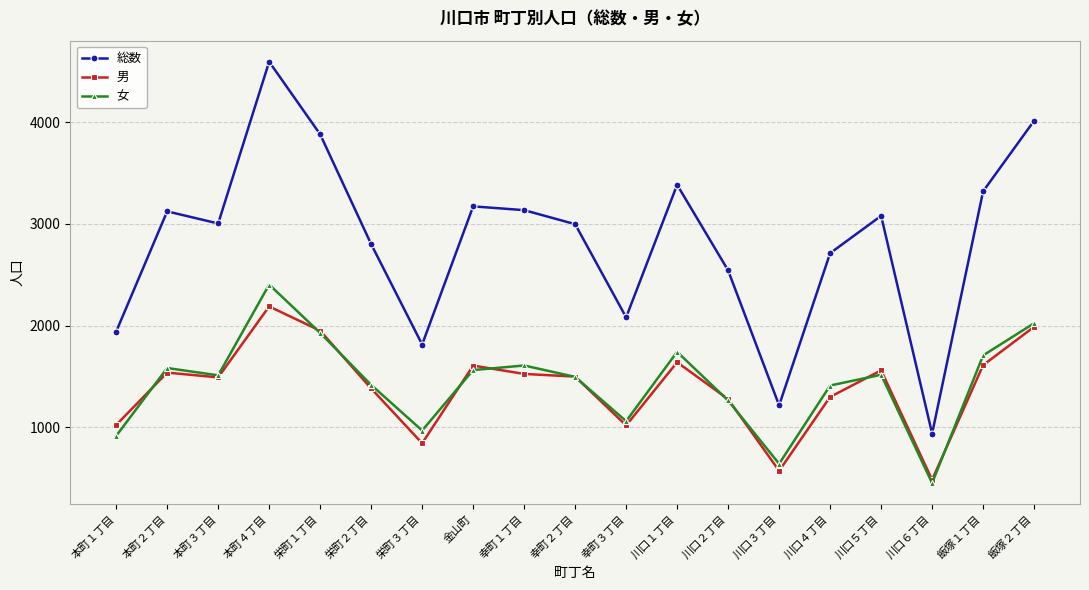

What is the total value across all series at 幸町１丁目?

6270